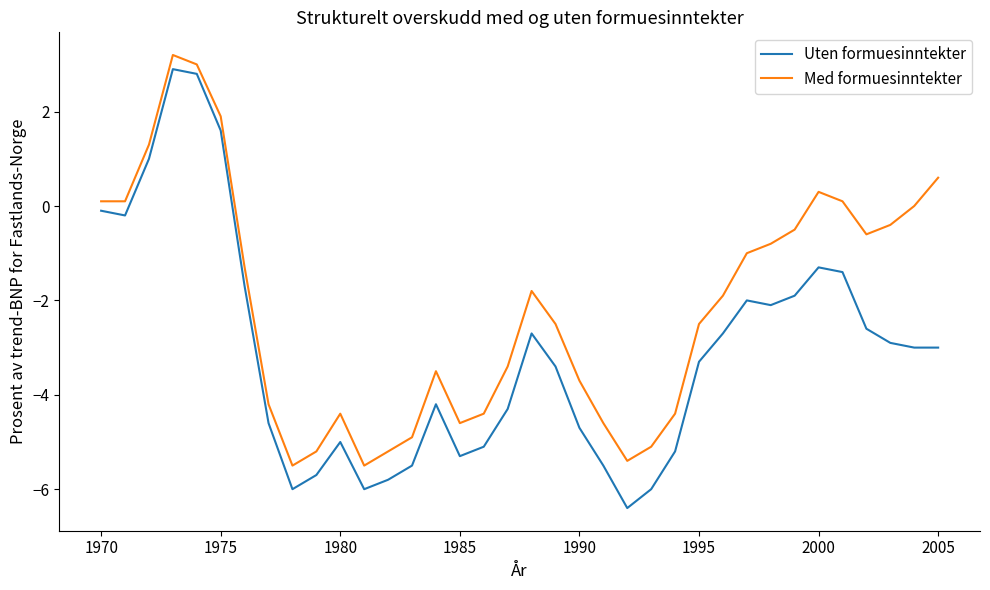

Does the chart display data point markers on the line(s)?

No